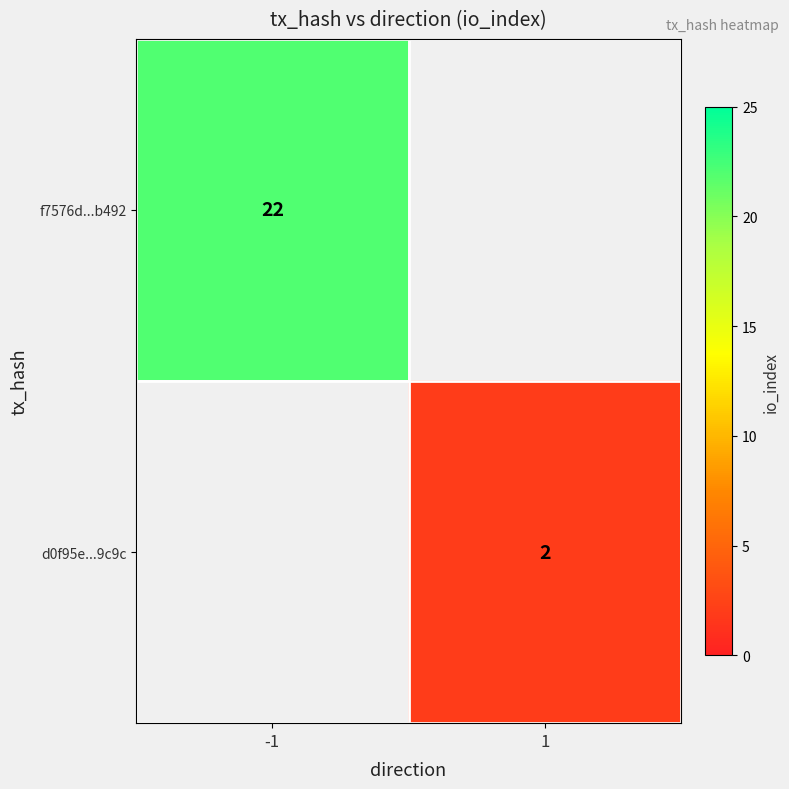

How many series are shown in this chart?

2